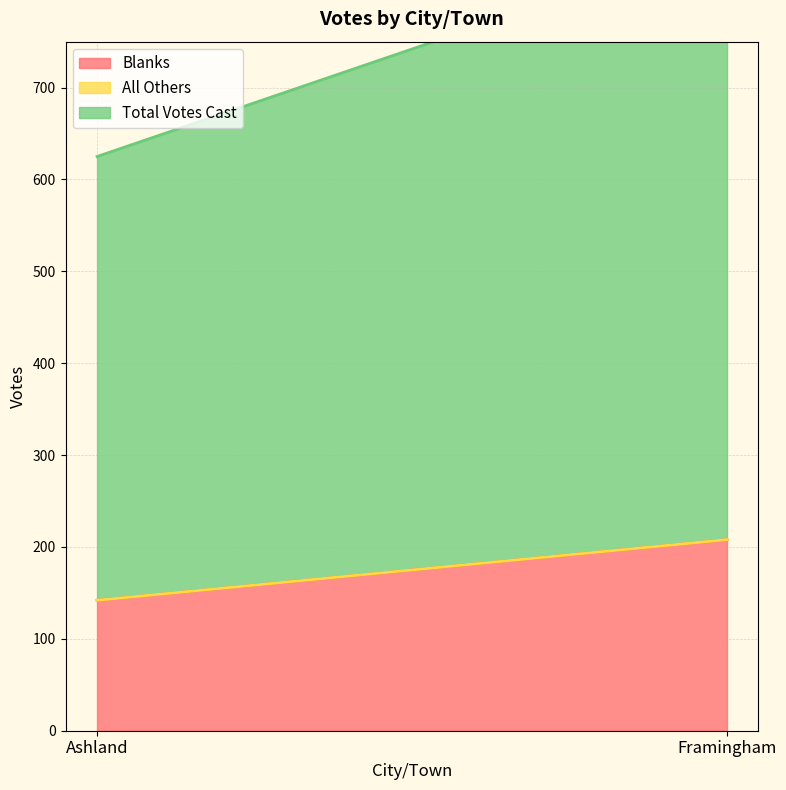

What is the label of the 2nd point from the right?

Ashland